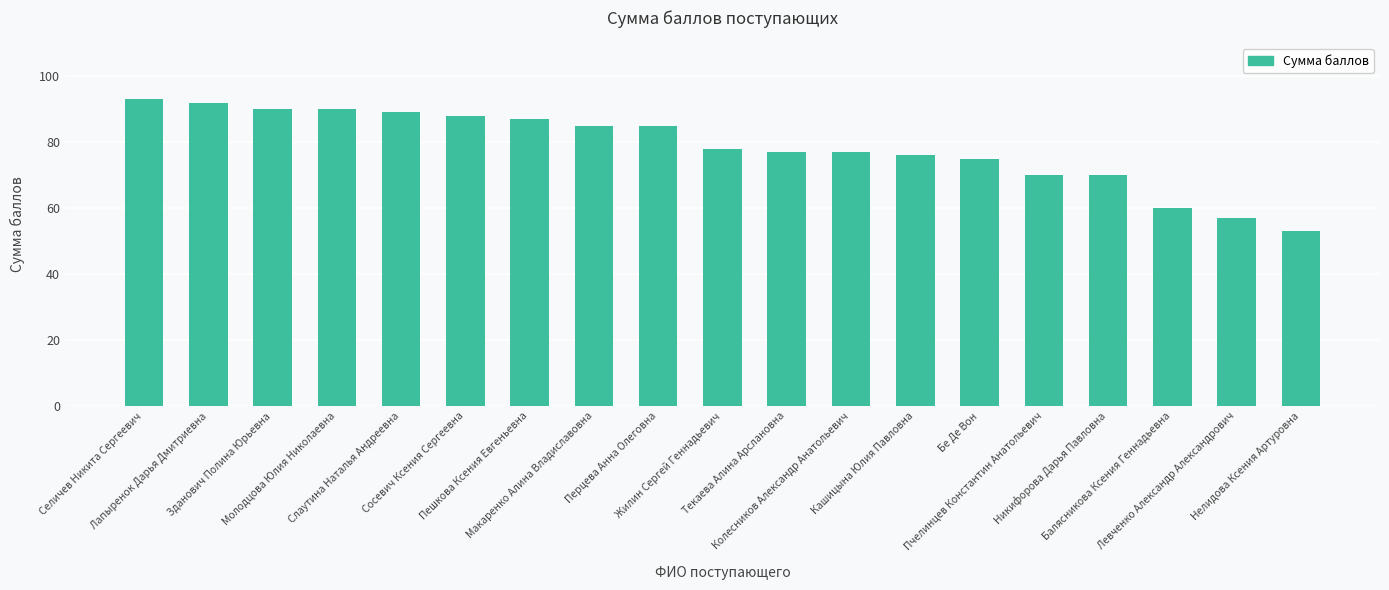

Reading left to right, list all the values displayed in this chart.

Селичев Никита Сергеевич=93	Лапыренок Дарья Дмитриевна=92	Зданович Полина Юрьевна=90	Молодцова Юлия Николаевна=90	Слаутина Наталья Андреевна=89	Сосевич Ксения Сергеевна=88	Пешкова Ксения Евгеньевна=87	Макаренко Алина Владиславовна=85	Перцева Анна Олеговна=85	Жилин Сергей Геннадьевич=78	Текаева Алина Арслановна=77	Колесников Александр Анатольевич=77	Кашицына Юлия Павловна=76	Бе Де Вон=75	Пчелинцев Константин Анатольевич=70	Никифорова Дарья Павловна=70	Балясникова Ксения Геннадьевна=60	Левченко Александр Александрович=57	Нелидова Ксения Артуровна=53